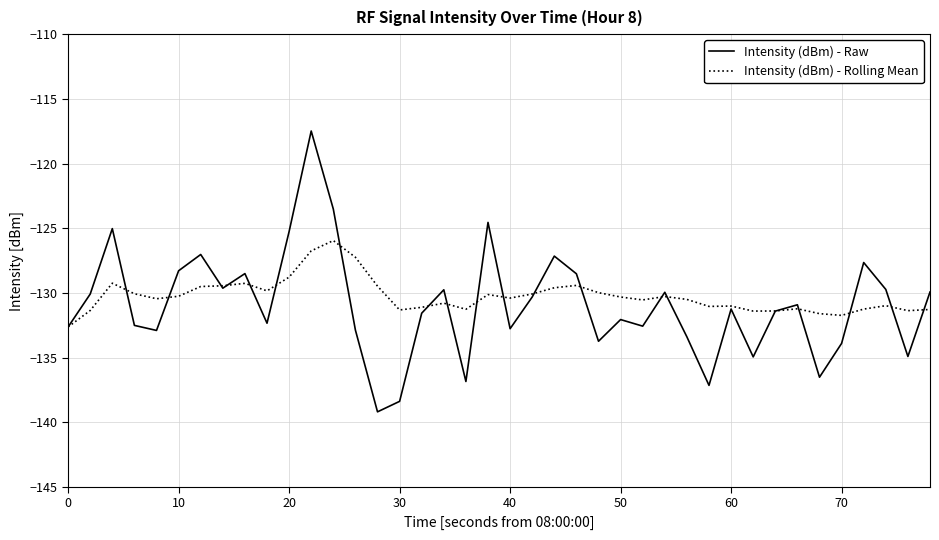

What is the minimum value for Intensity (dBm) - Rolling Mean?

-132.6